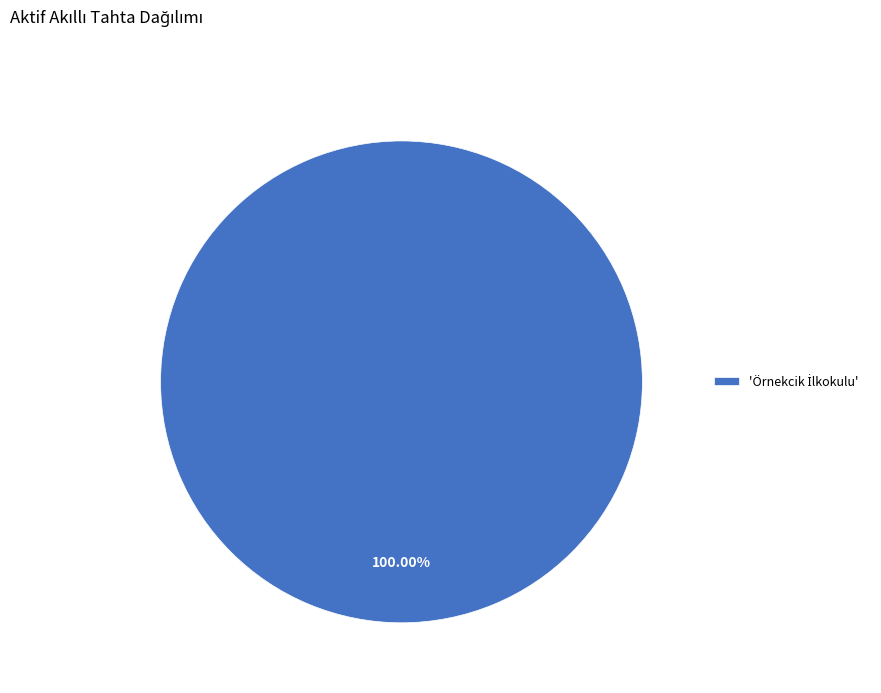

Does any single category account for the majority?

Yes